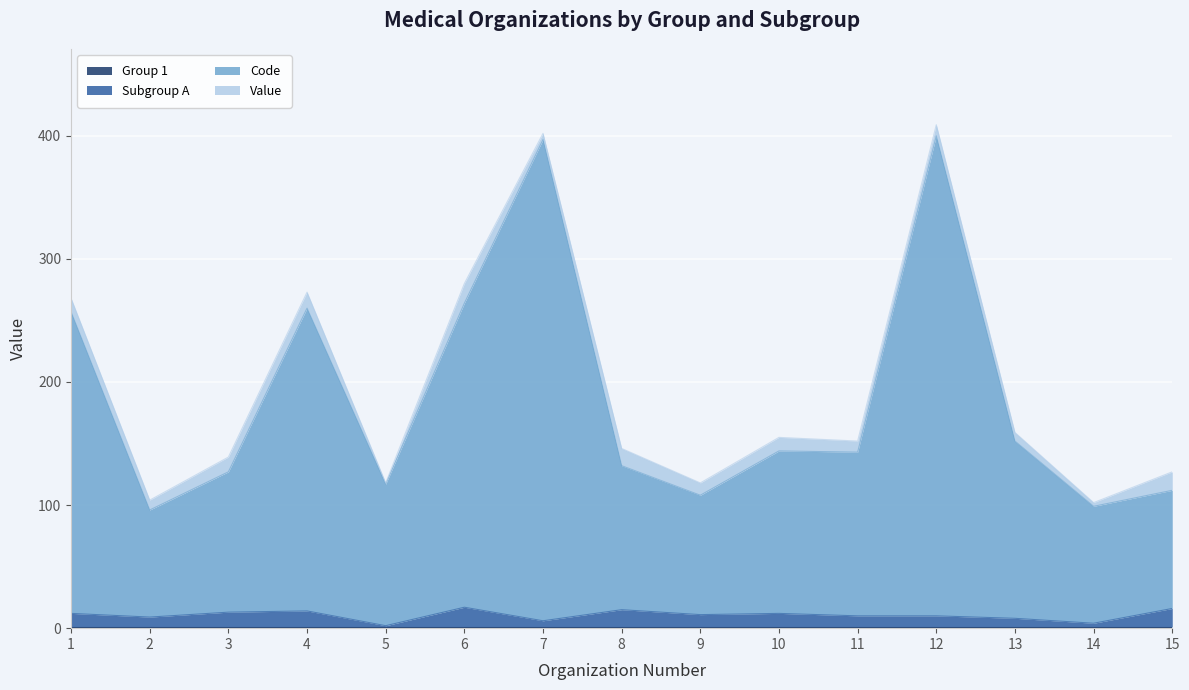

Which series has the largest total across all categories?

Code